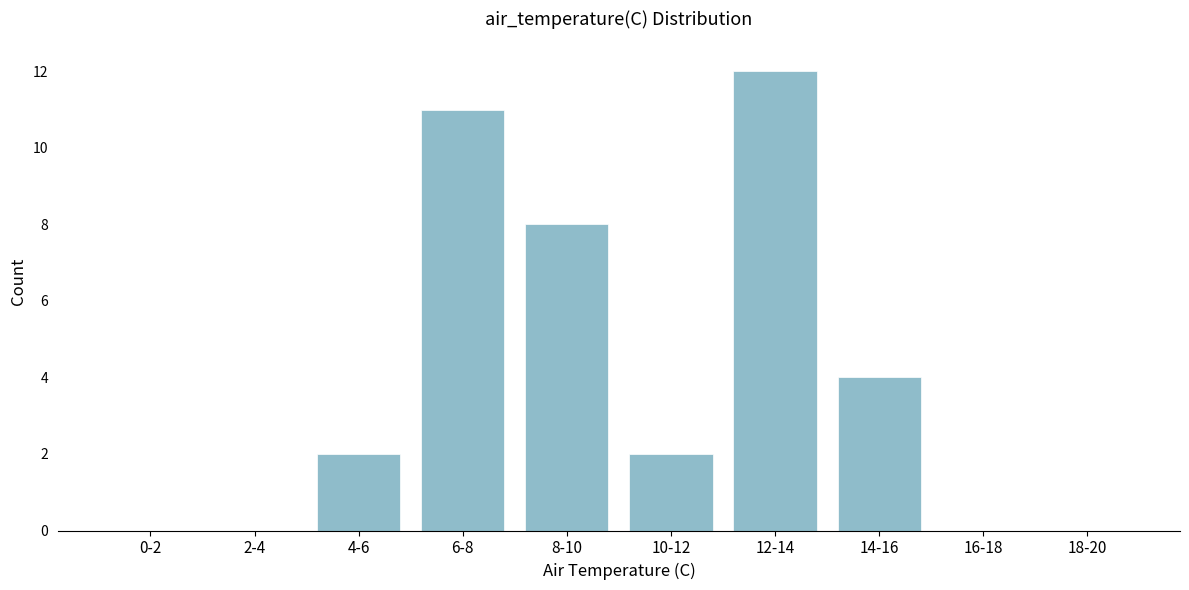

Reading left to right, what are all the values shown in this chart?

0-2=0	2-4=0	4-6=2	6-8=11	8-10=8	10-12=2	12-14=12	14-16=4	16-18=0	18-20=0